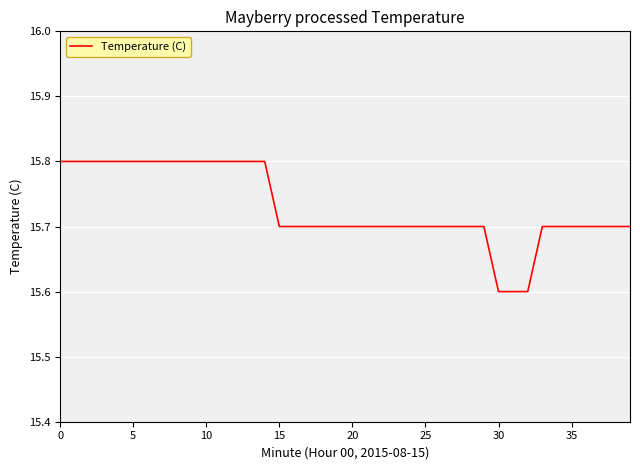

What is the greatest value displayed?

15.8